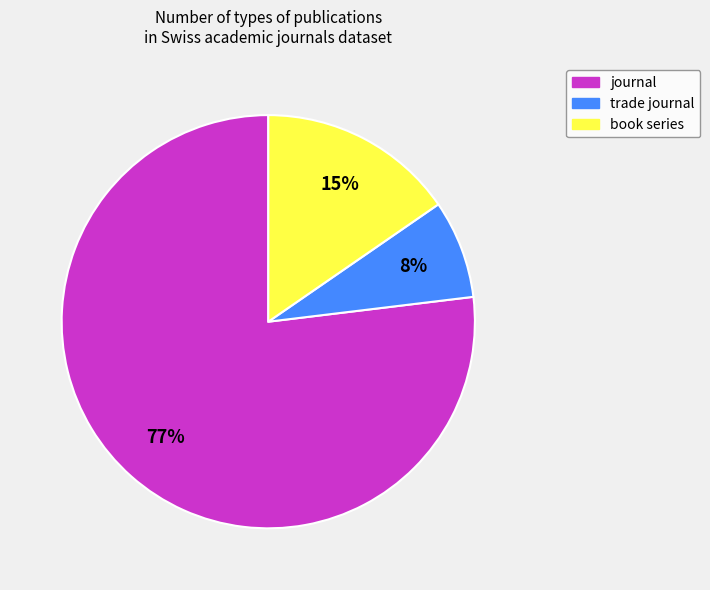

How many slices are in this pie chart?

3